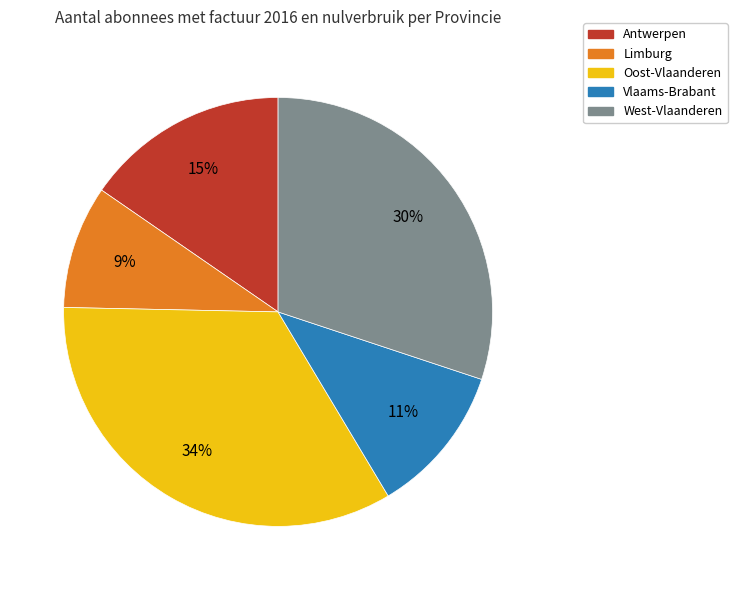

Which has a higher value, Oost-Vlaanderen or Antwerpen?

Oost-Vlaanderen